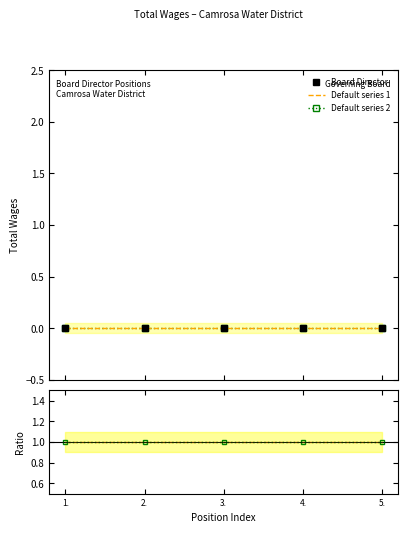

True or false: Ratio and Ratio 2 cross at least once.

False